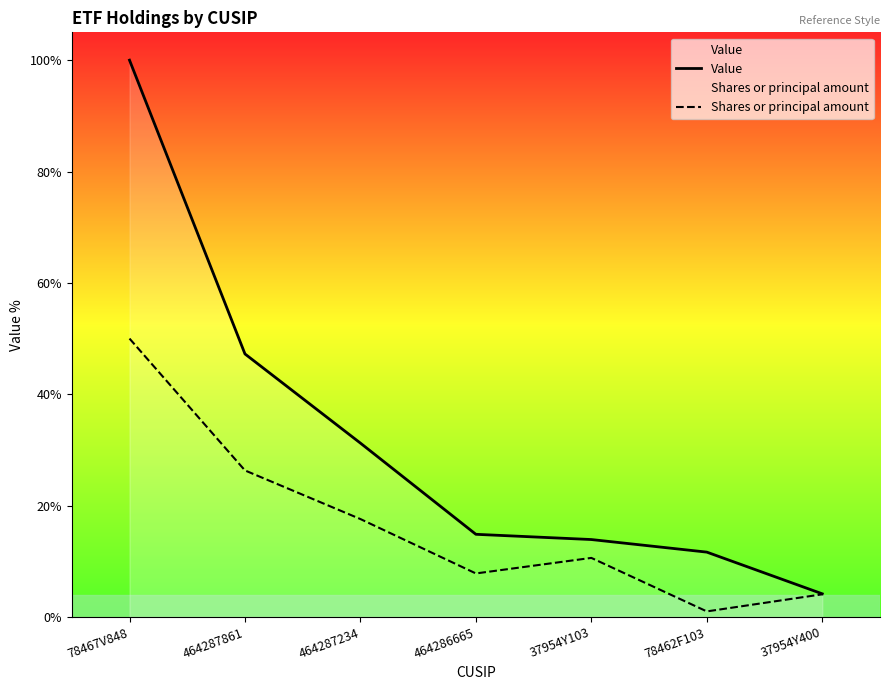

True or false: Shares or principal amount and Value cross at least once.

False